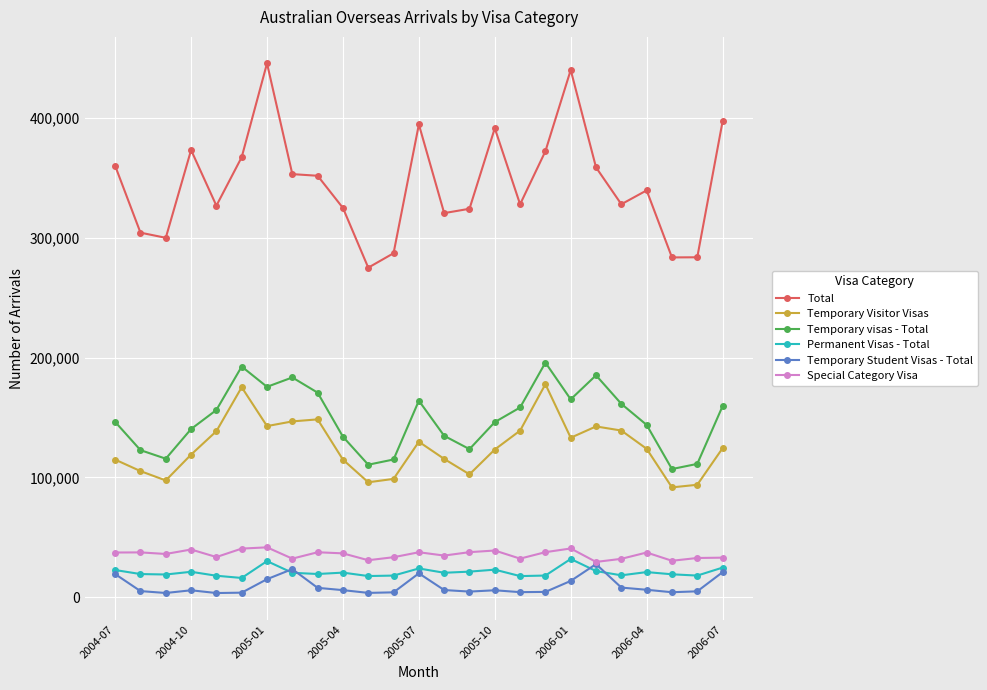

True or false: Permanent Visas - Total and Special Category Visa intersect in this chart.

False